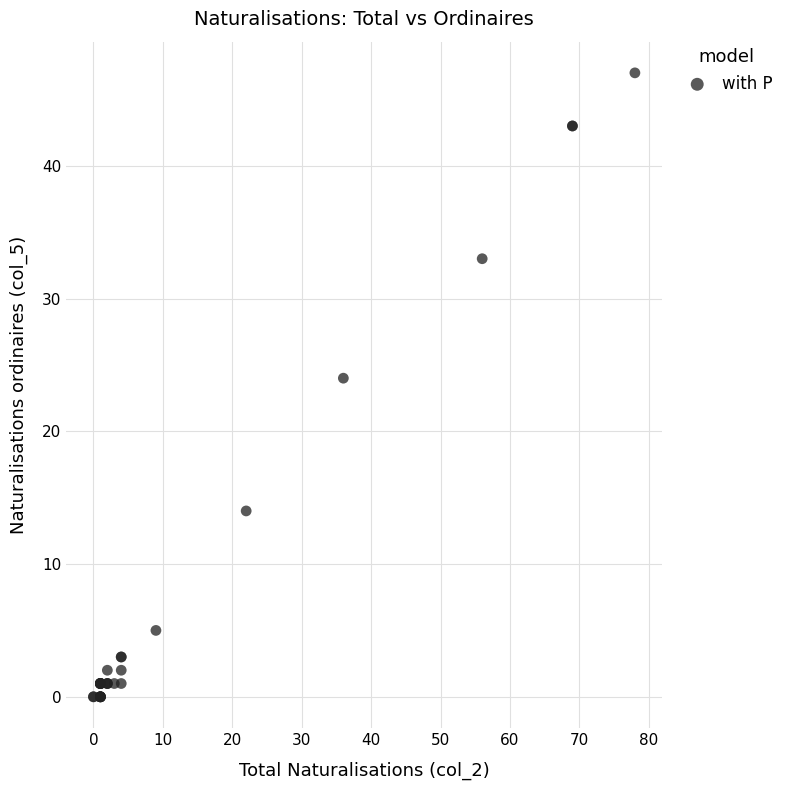

What Y value in the scatter plot is closest to 23?

24